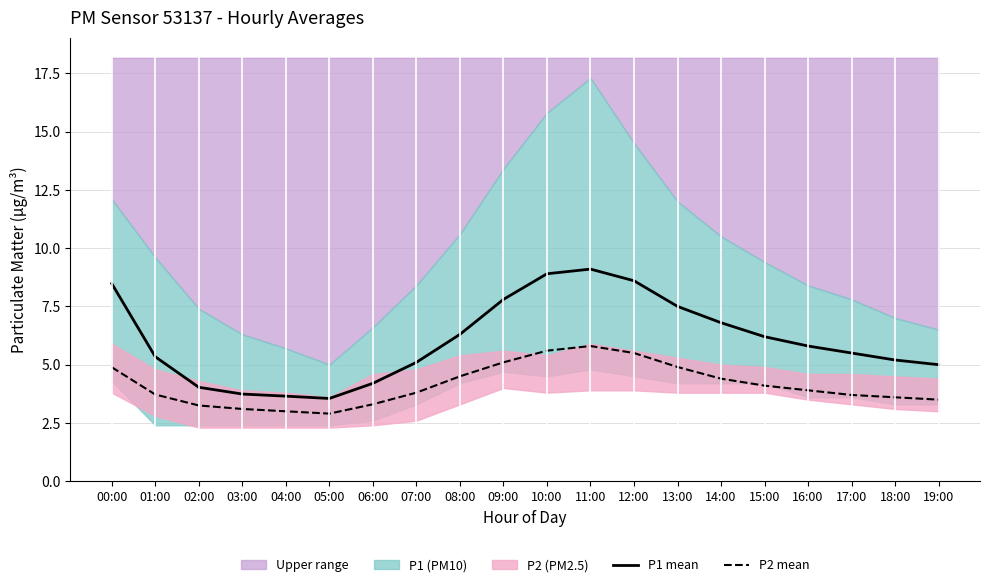

What is the difference between the maximum and second lowest values in the P2 mean series?

2.8